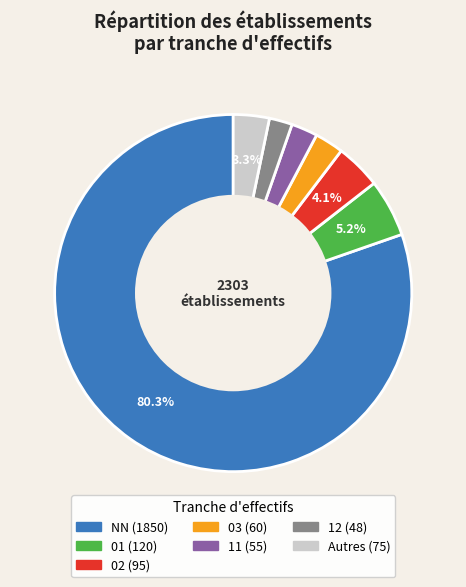

Does any single category account for the majority?

Yes